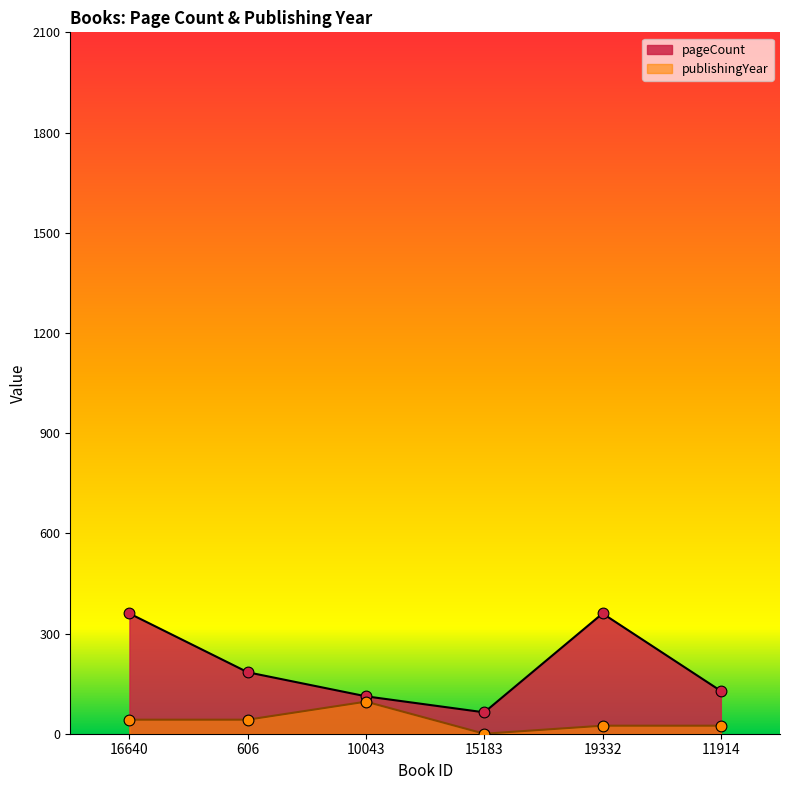

At which category is the sum across all series the highest?

16640